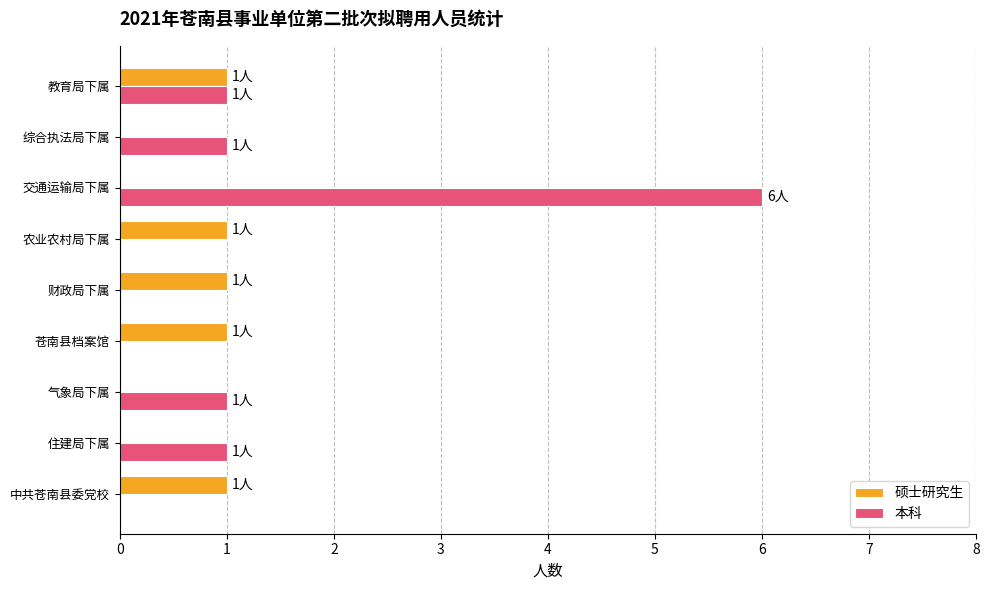

Which series has the largest total across all categories?

本科